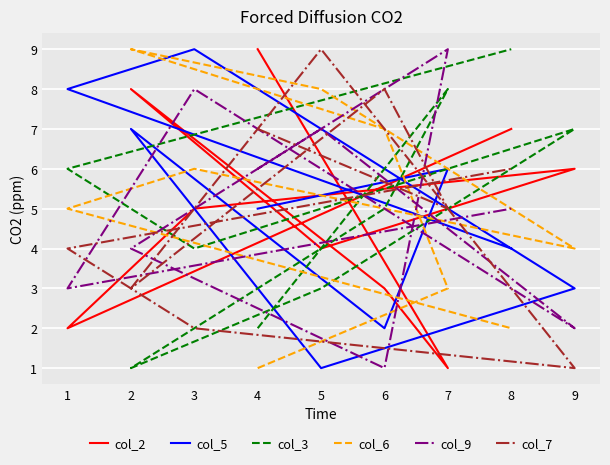

The col_6 series shows 6 at 3. True or false?

True